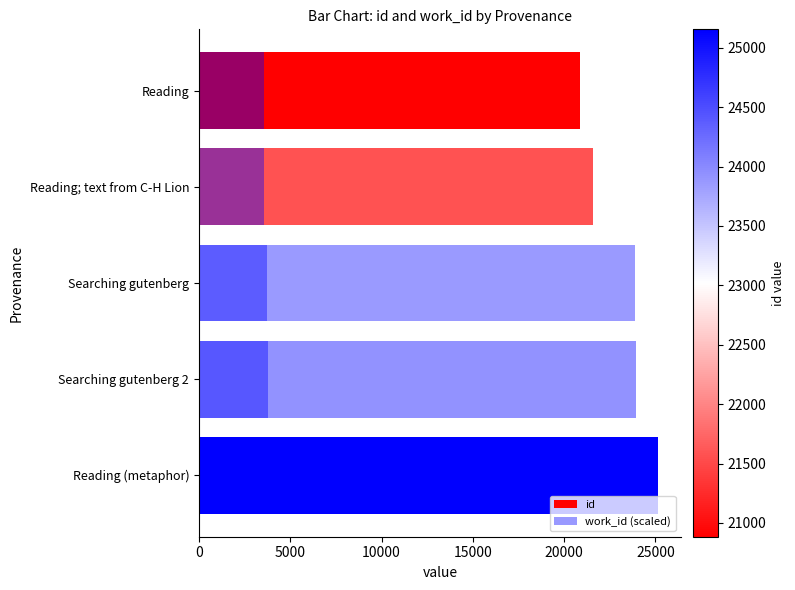

List the series in order of their peak value, highest first.

id, work_id (scaled)